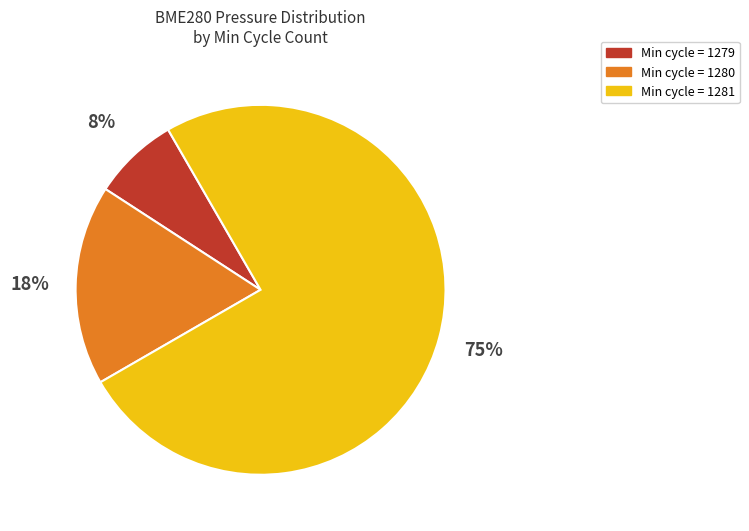

To the nearest percent, what is the average slice percentage?

33%